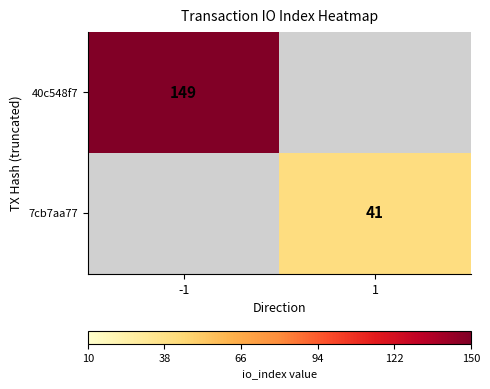

The value of 40c548f7 at -1 is 149. True or false?

True